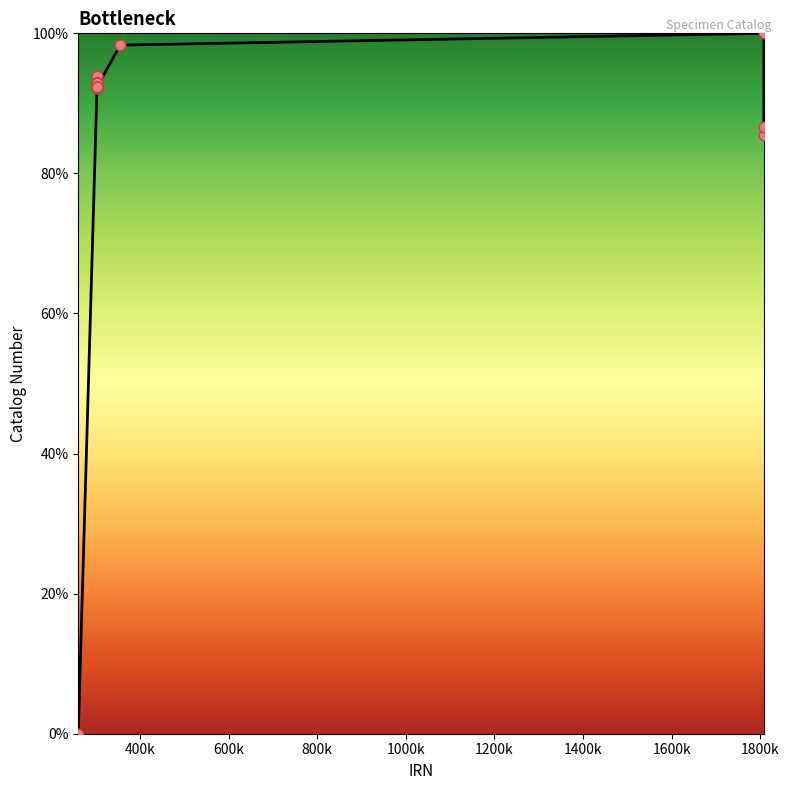

What is the difference between the maximum and minimum values?

100.0